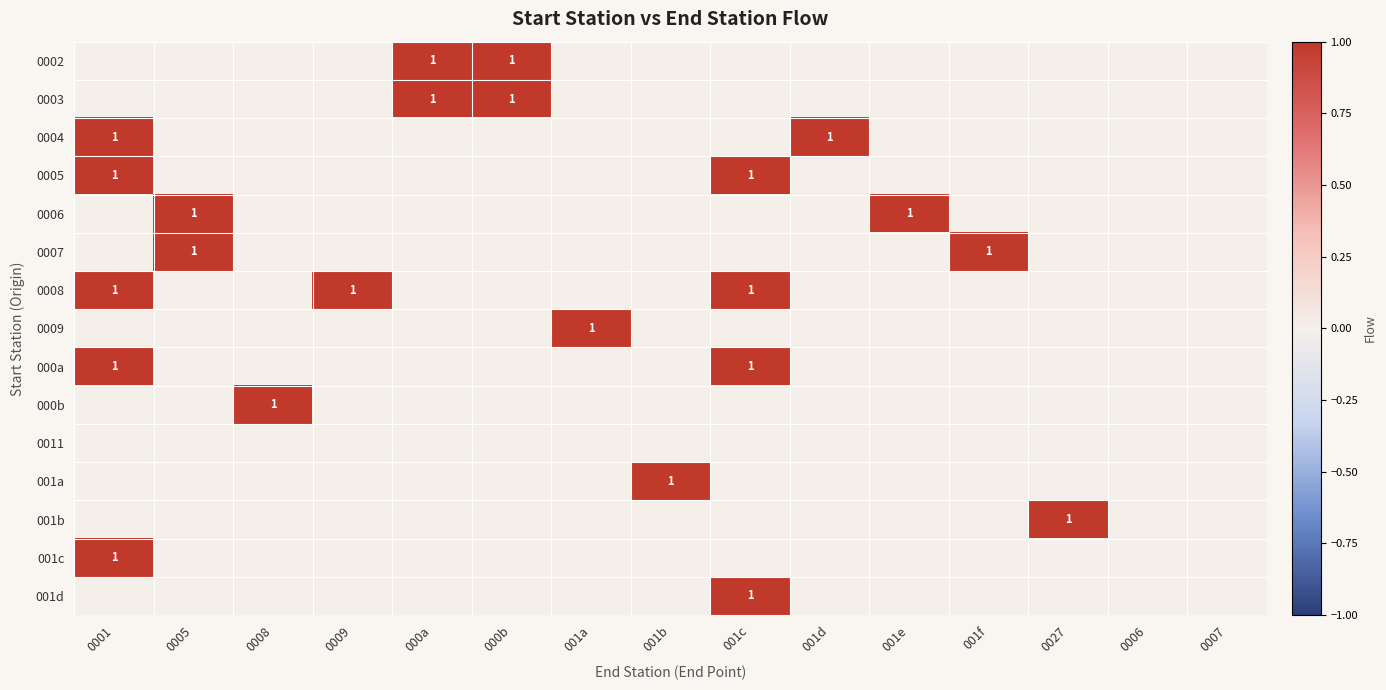

How many data points does each series have?

15